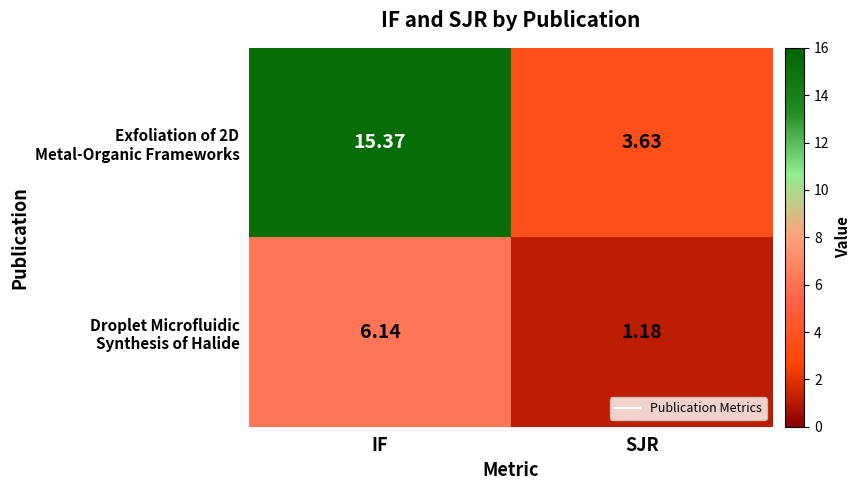

Which category has the highest value across all series?

IF